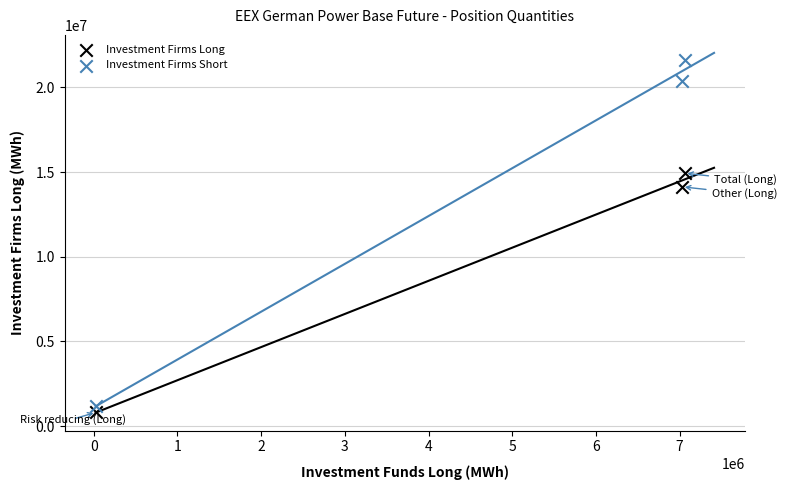

Across all series, what Y value is closest to 11197189?

14124917.5